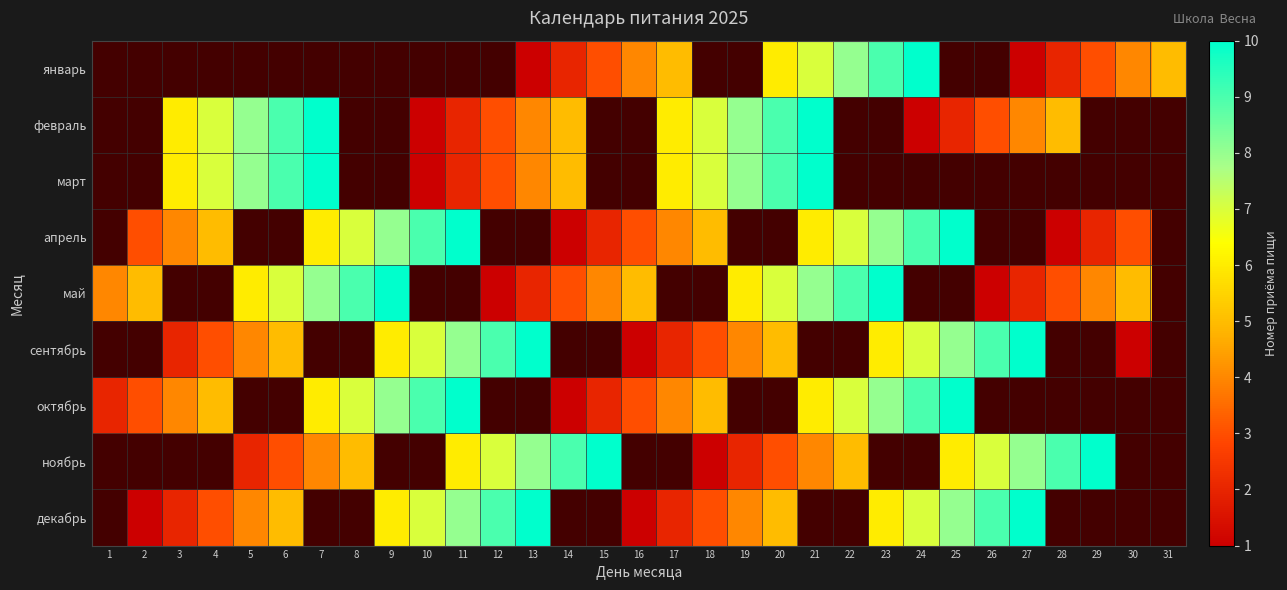

At 19, list the series in order from smallest to largest.

сентябрь, октябрь, ноябрь, январь, декабрь, февраль, март, апрель, май